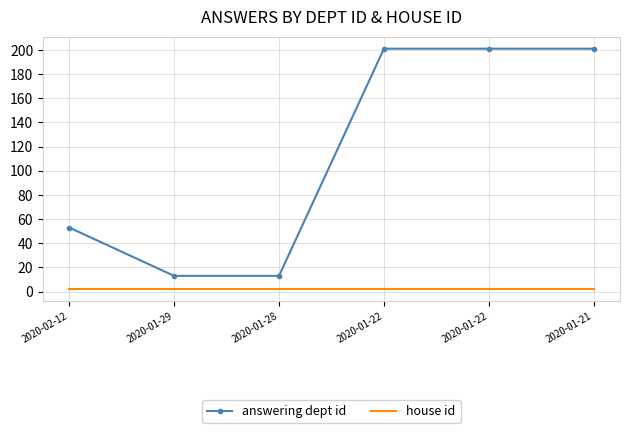

What are all the series names shown in the legend?

answering dept id, house id